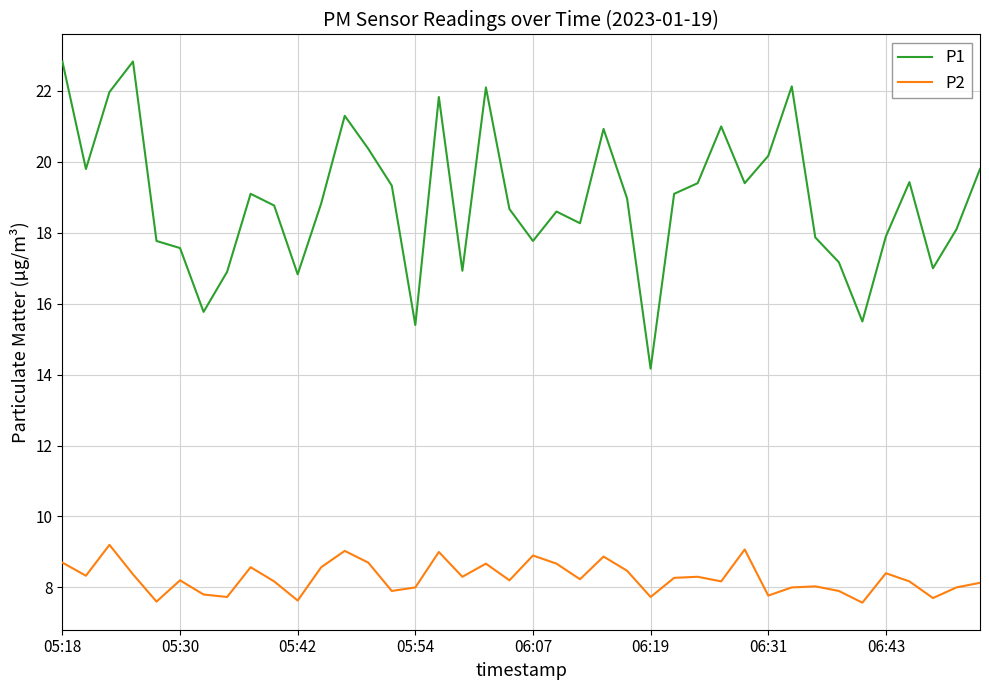

What is the difference between the second highest and second lowest values in the P1 series?

7.4